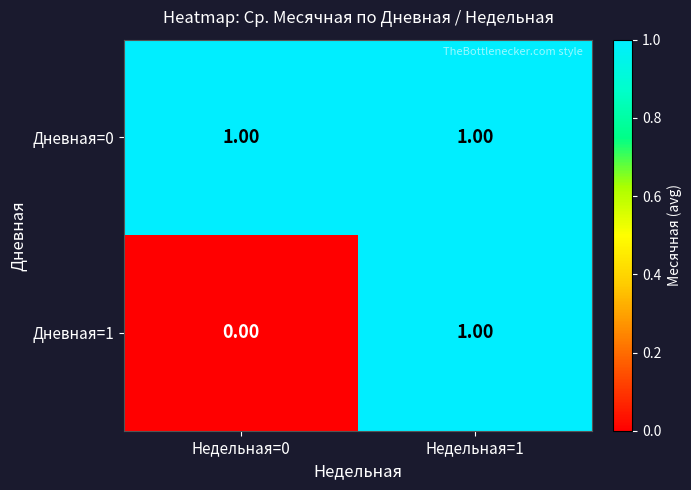

Rank the series by their average value, from lowest to highest.

Дневная=1, Дневная=0